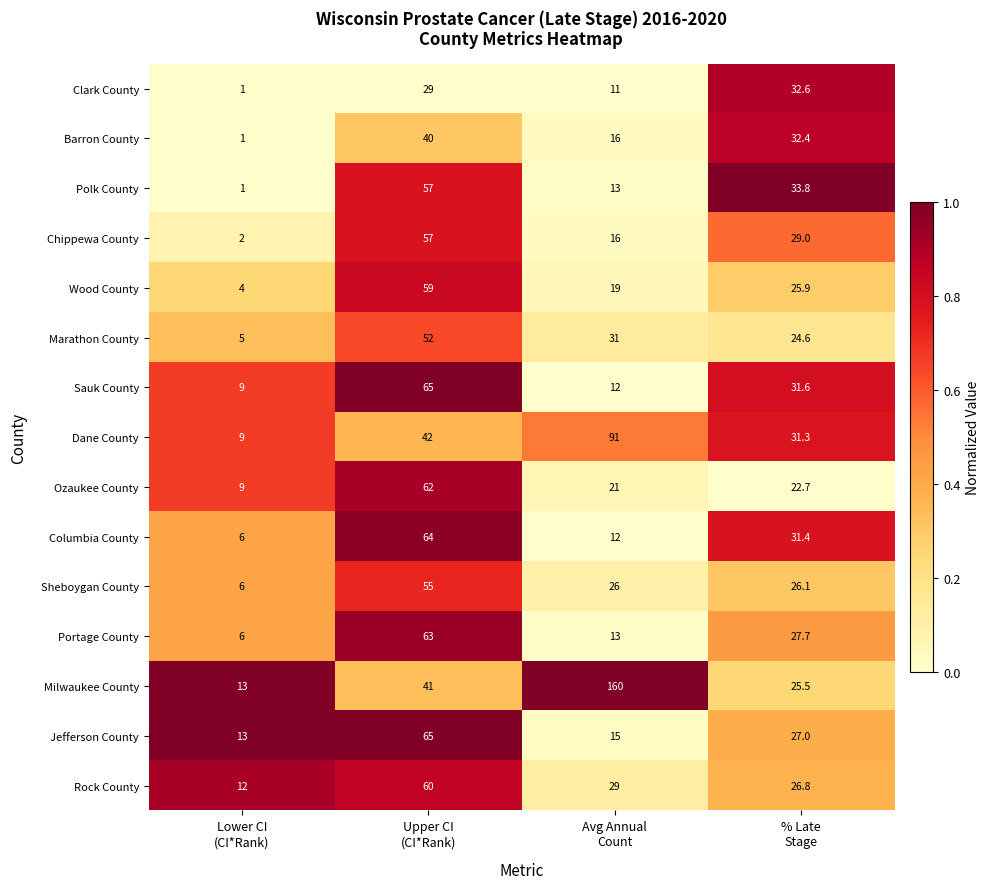

Which series has the widest spread of values?

Milwaukee County